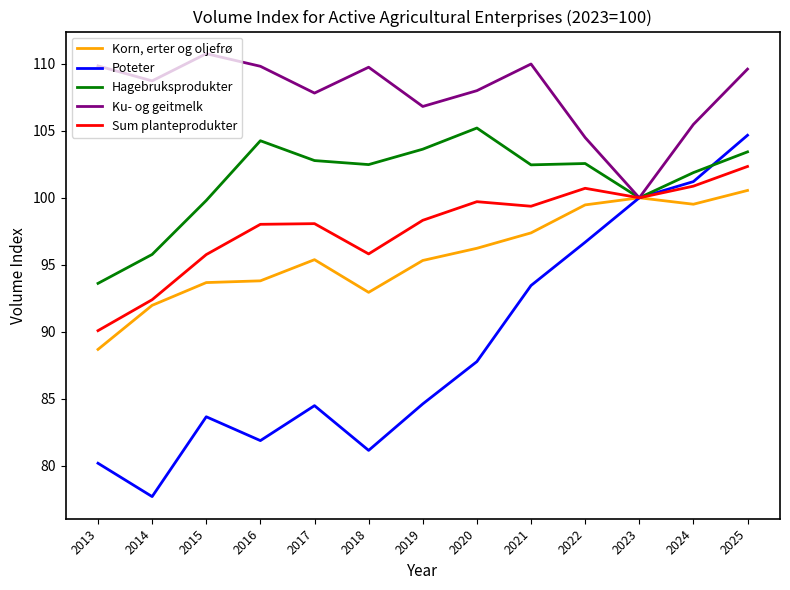

Where is the first local minimum for Sum planteprodukter?

2018